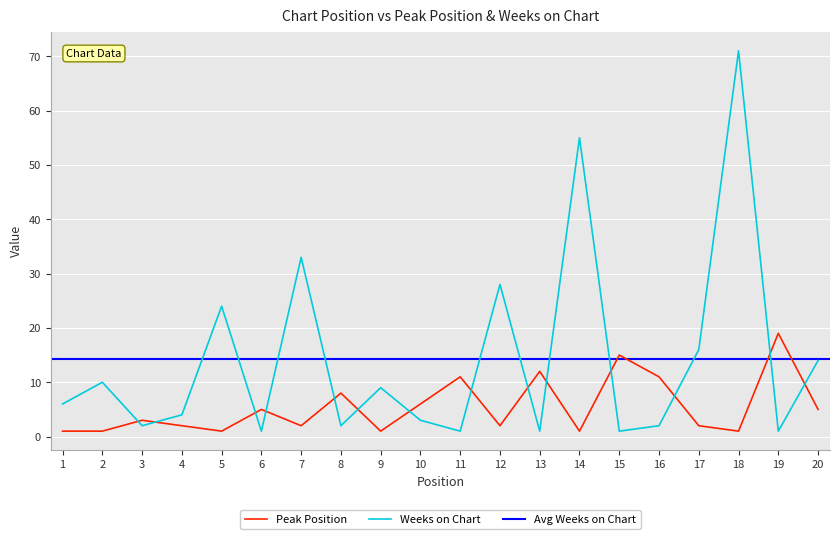

In Weeks on Chart, how many points are lower than both neighbors (excluding endpoints)?

7